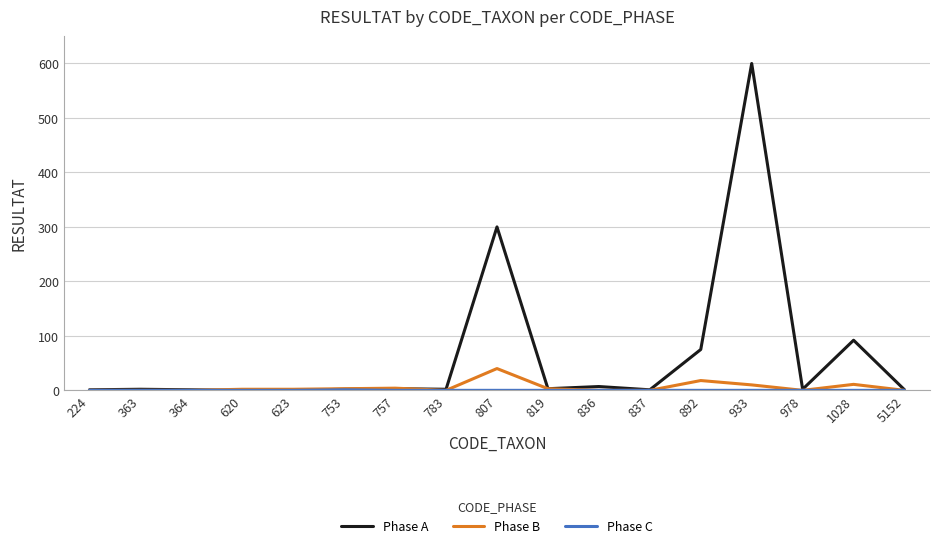

What is the highest value of the Phase A series?

600